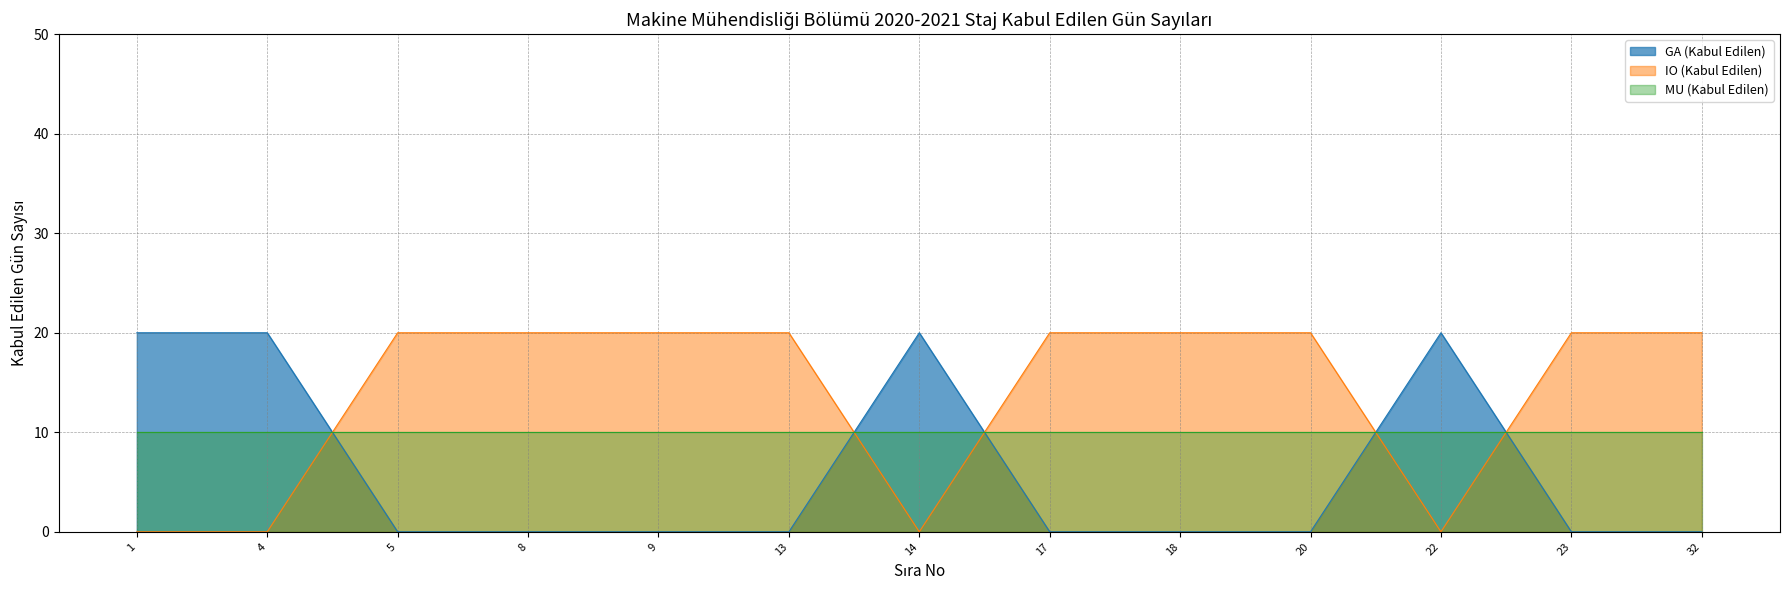

True or false: GA (Kabul Edilen) has more than 1 interior local peaks.

True